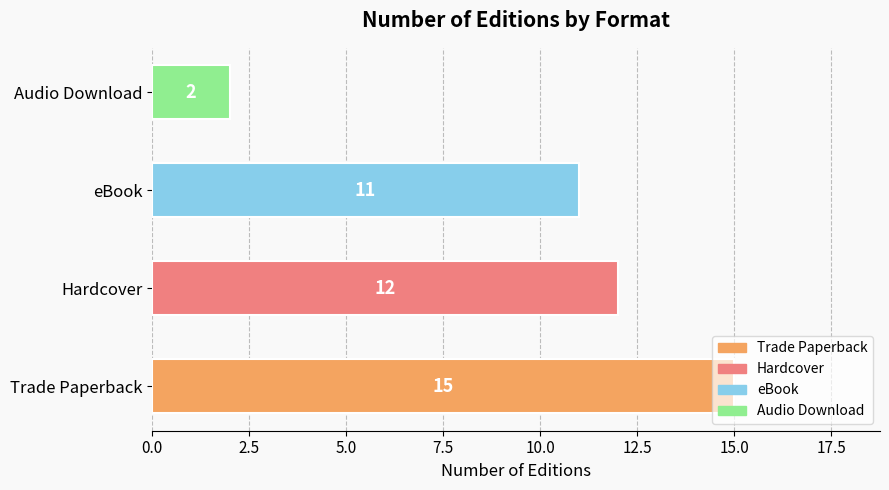

Rank the categories by value from lowest to highest.

Audio Download, eBook, Hardcover, Trade Paperback